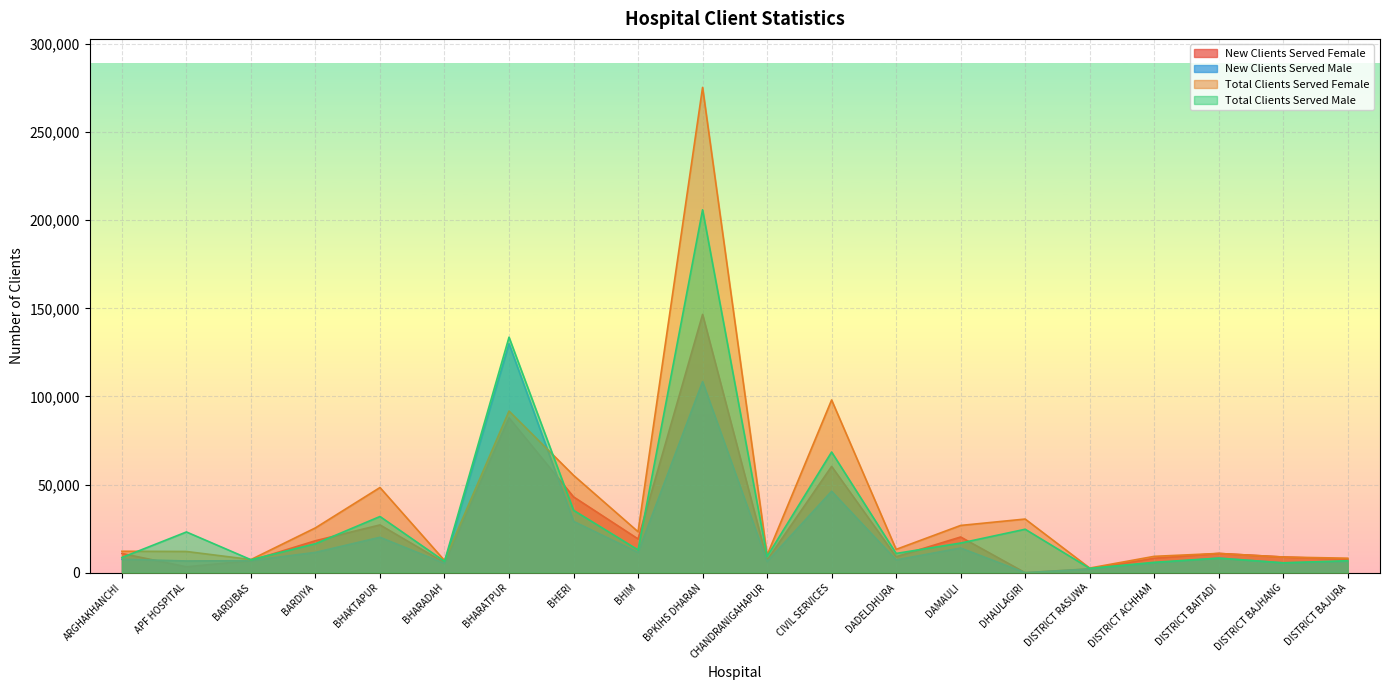

The Total Clients Served Female series shows 23542 at DADELDHURA. True or false?

False